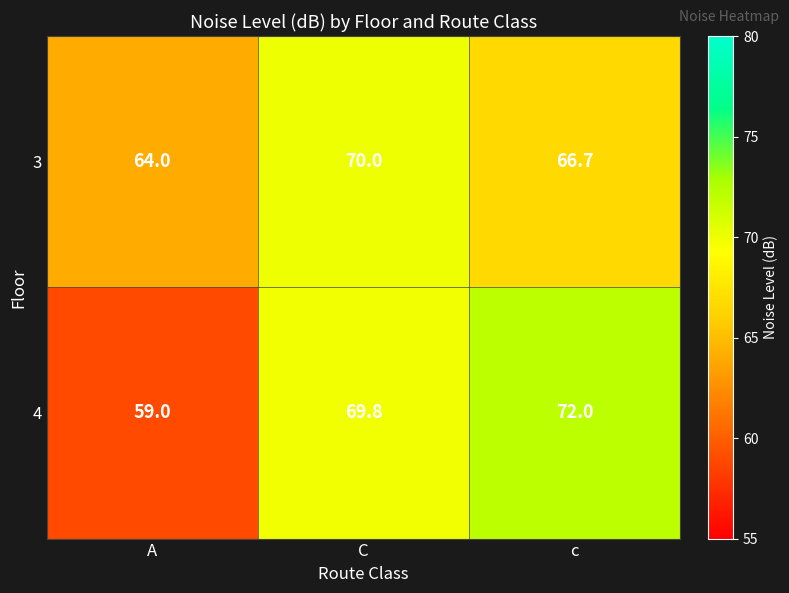

Which series has the largest total across all categories?

4